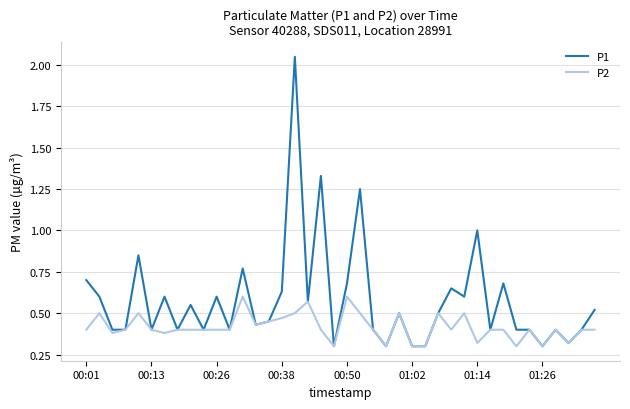

Which series has the largest total across all categories?

P1